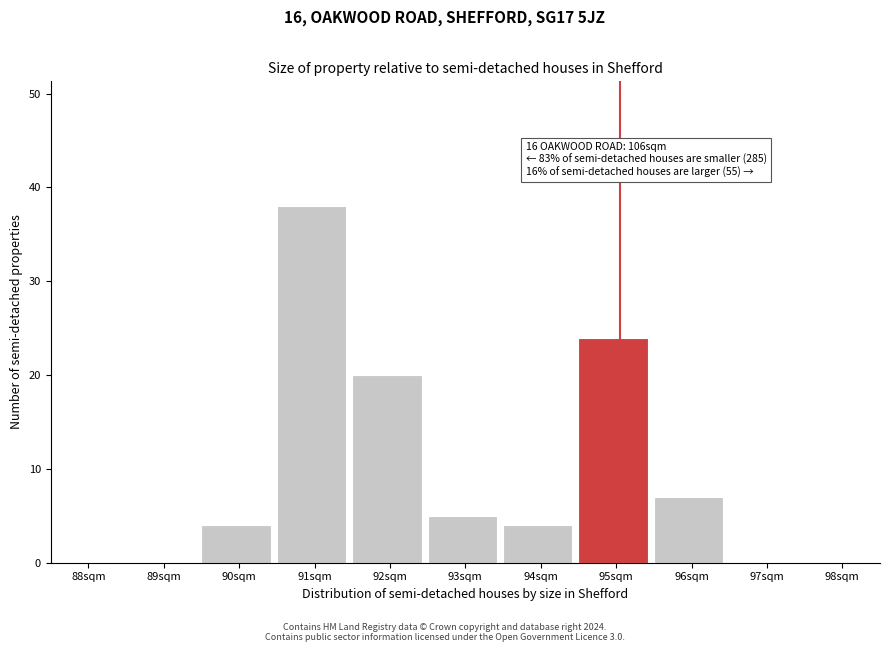

Over which range of the x-axis is the bar tallest?

90.5 to 91.5